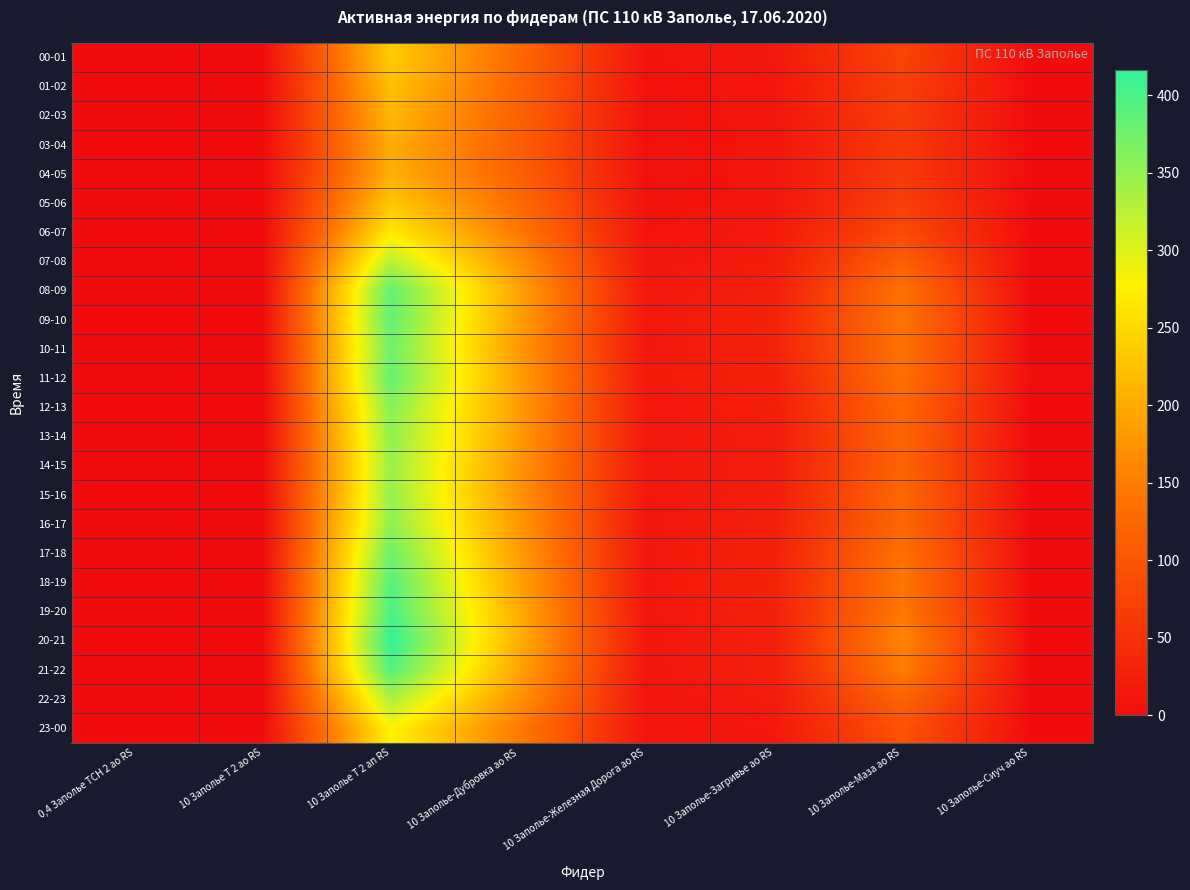

Between 10 Заполье-Сиуч ао RS and 10 Заполье Т 2 ап RS, which is larger?

10 Заполье Т 2 ап RS